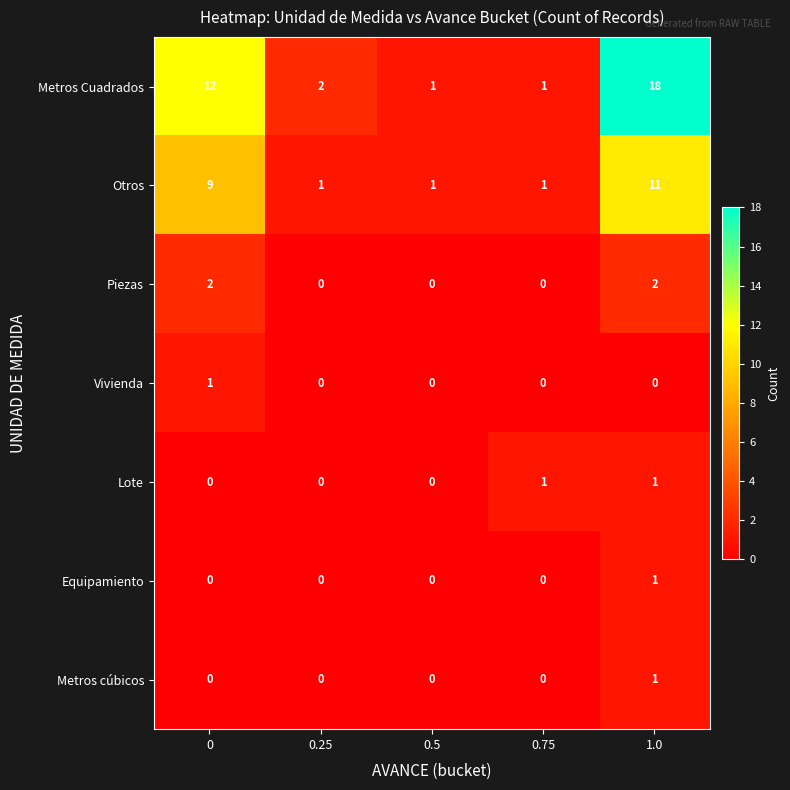

What is the sum of all Piezas values?

4